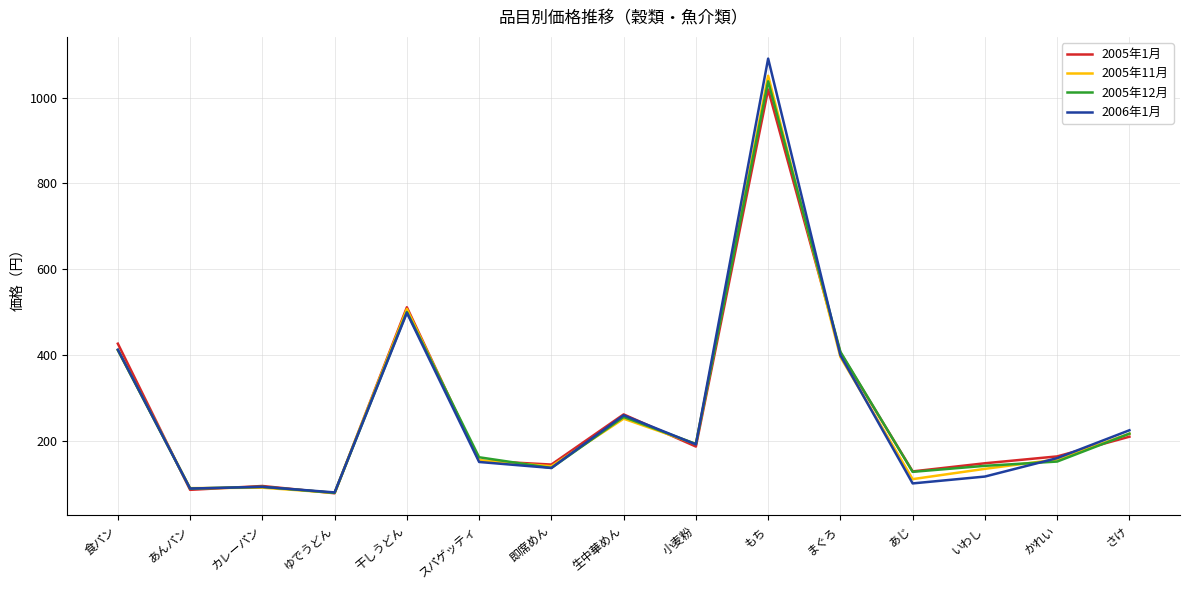

What position from the right is スパゲッティ?

10